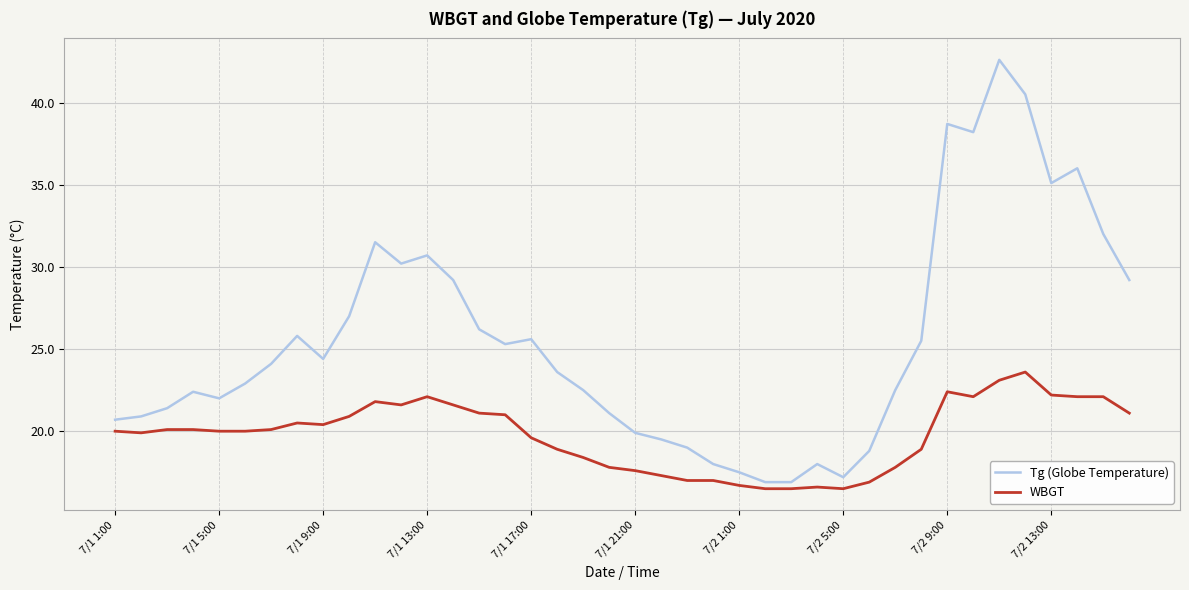

Rank the series by their average value, from highest to lowest.

Tg (Globe Temperature), WBGT